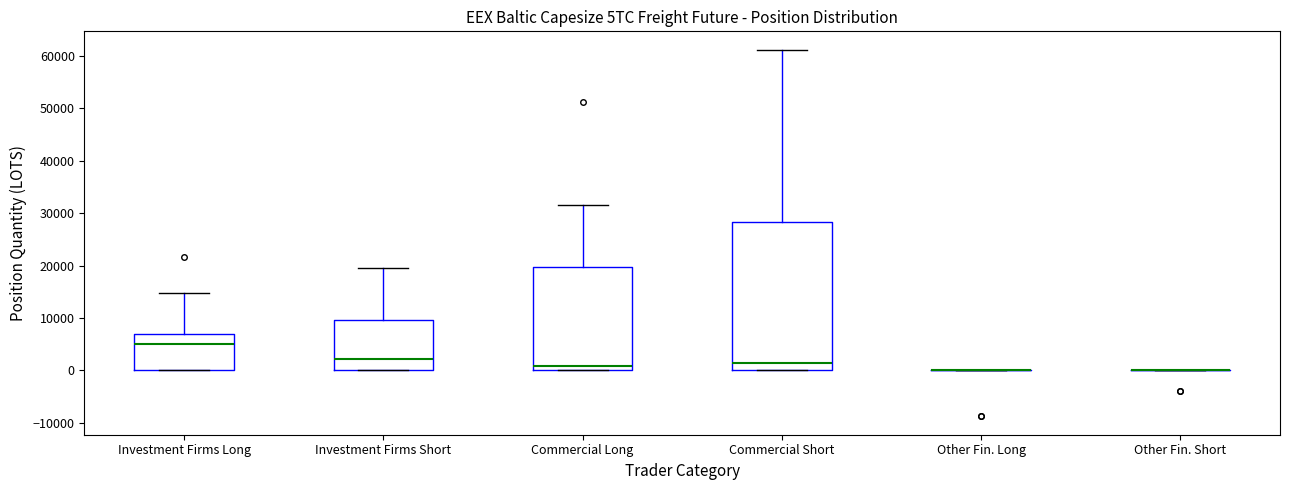

Comparing the boxes themselves (not the whiskers), which one is the tallest?

Commercial Short